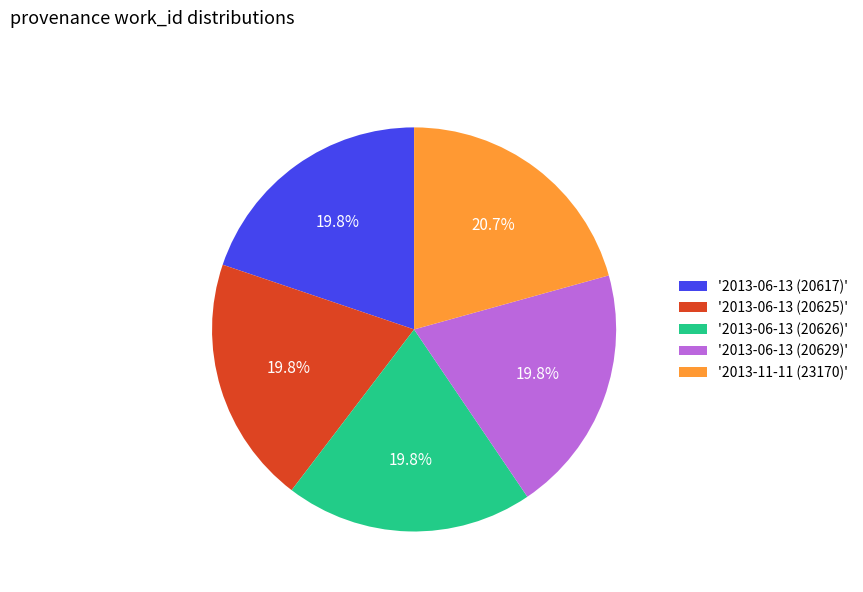

To the nearest percent, what is the average slice percentage?

20%